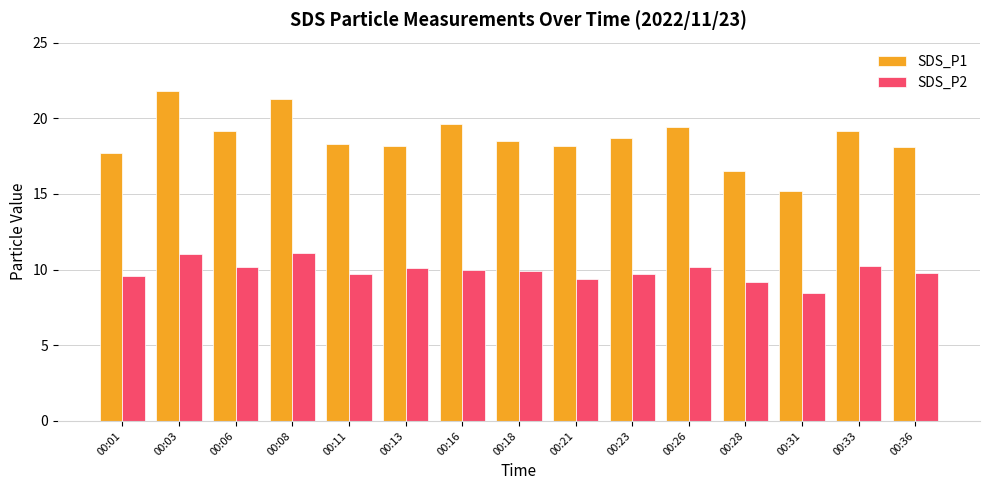

At which label does SDS_P1 reach its minimum?

00:31